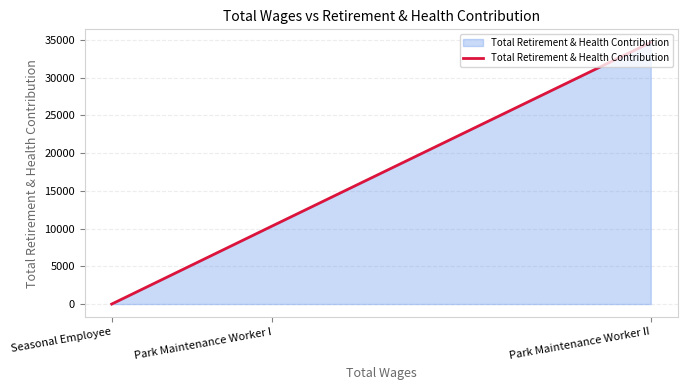

Which has a higher value, Park Maintenance Worker I or Park Maintenance Worker II?

Park Maintenance Worker II